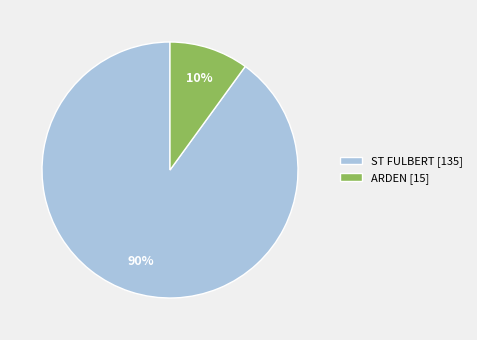

How many segments does this pie chart have?

2